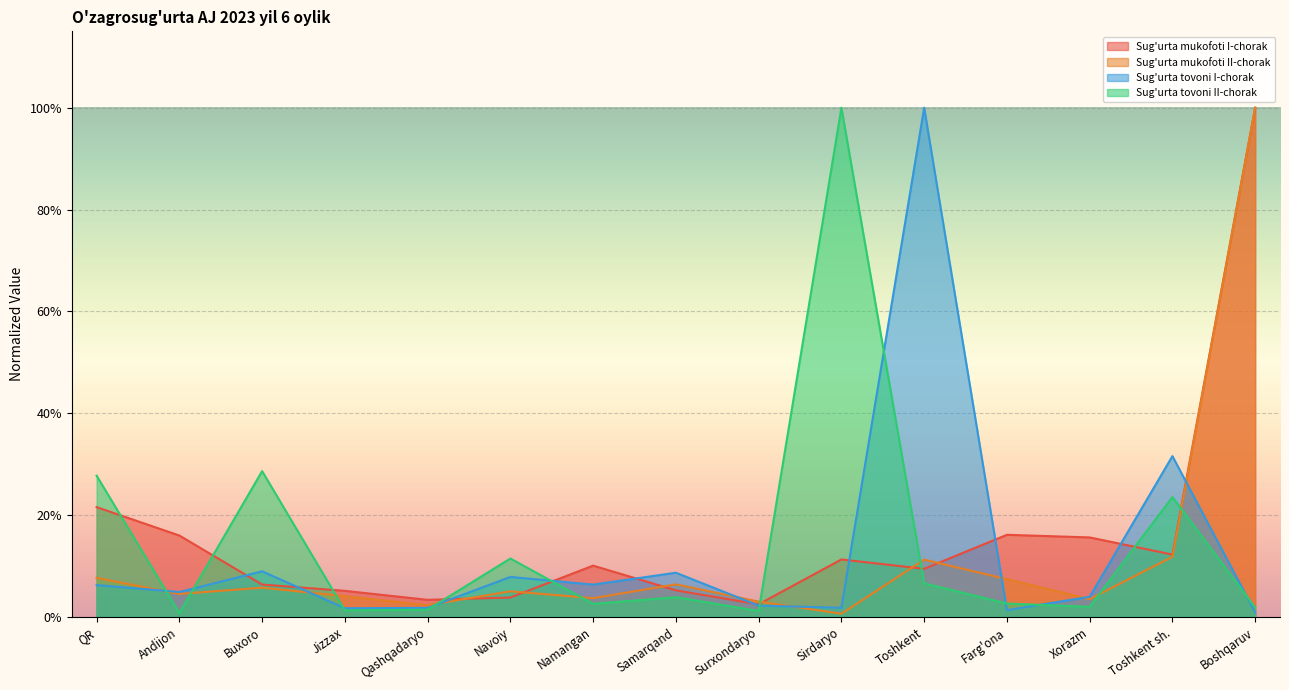

What is the label of the 9th point from the left?

Surxondaryo